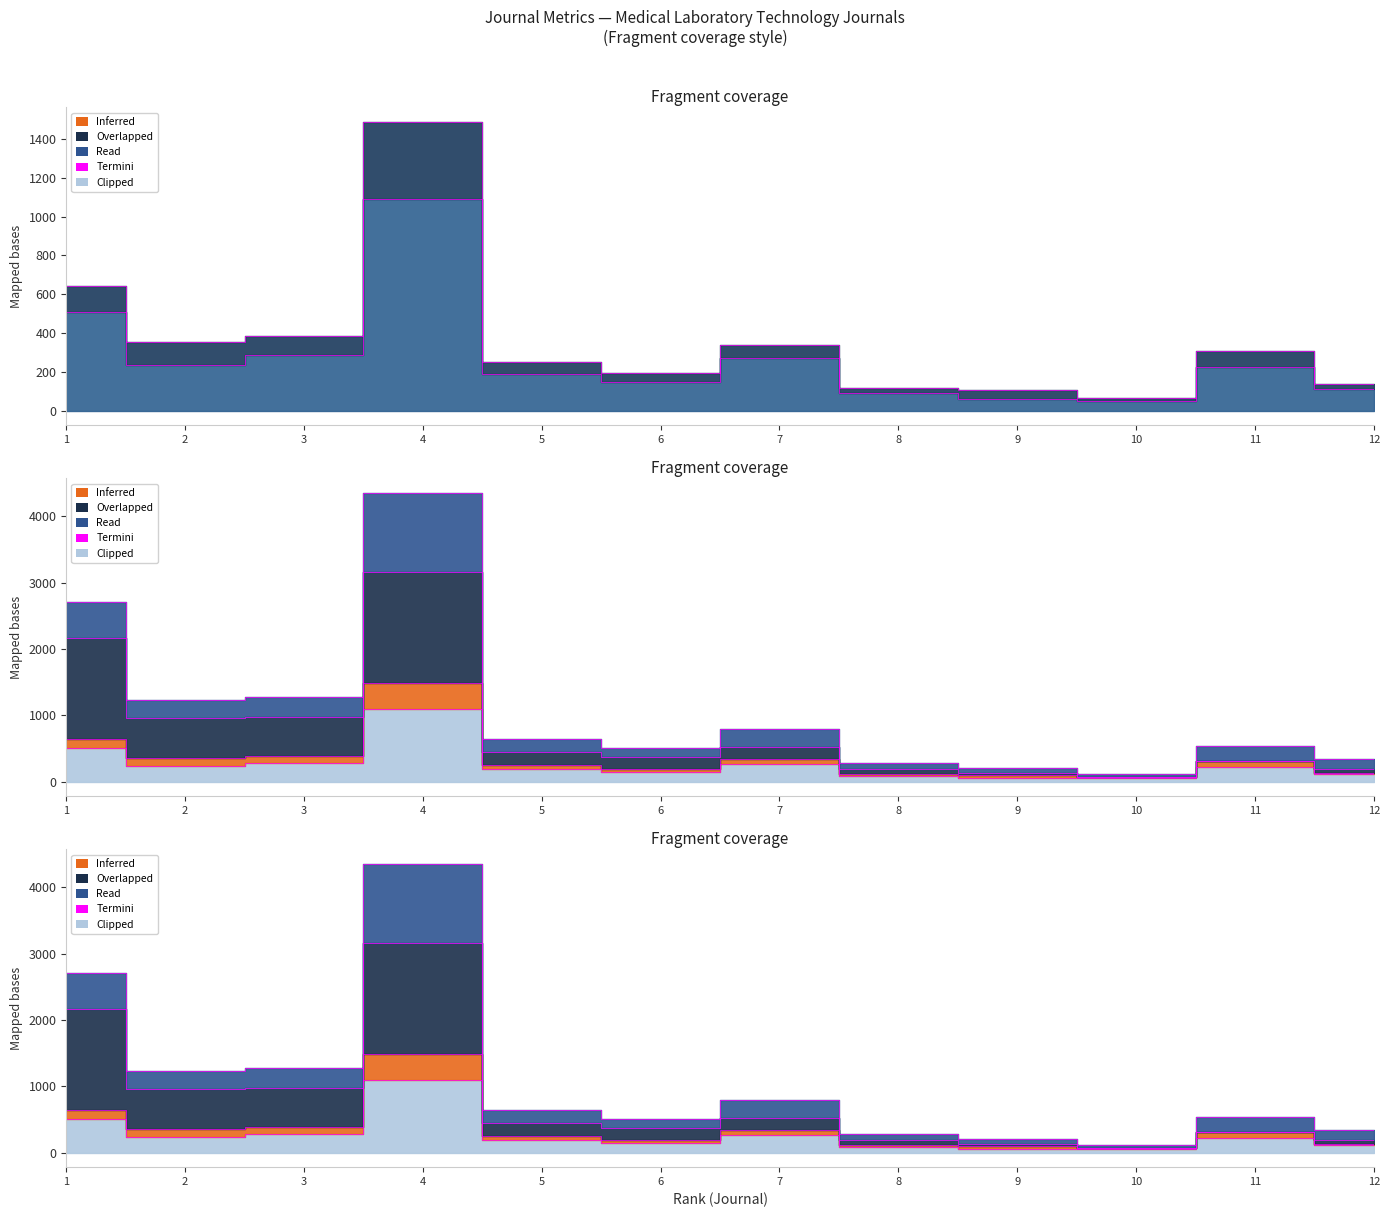

Which has a higher value, 3 or 10?

3